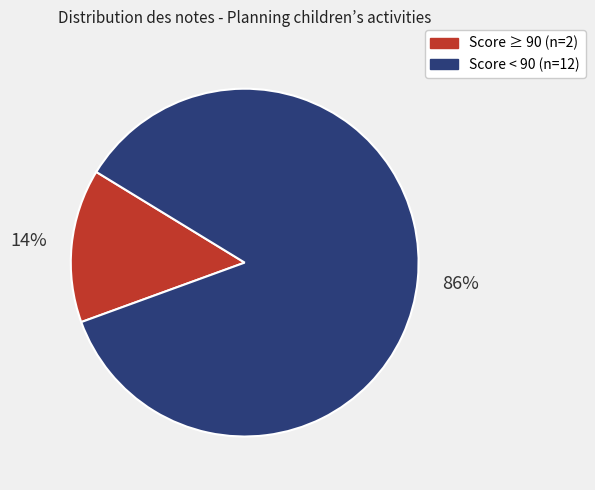

To the nearest percent, what is the average slice percentage?

50%